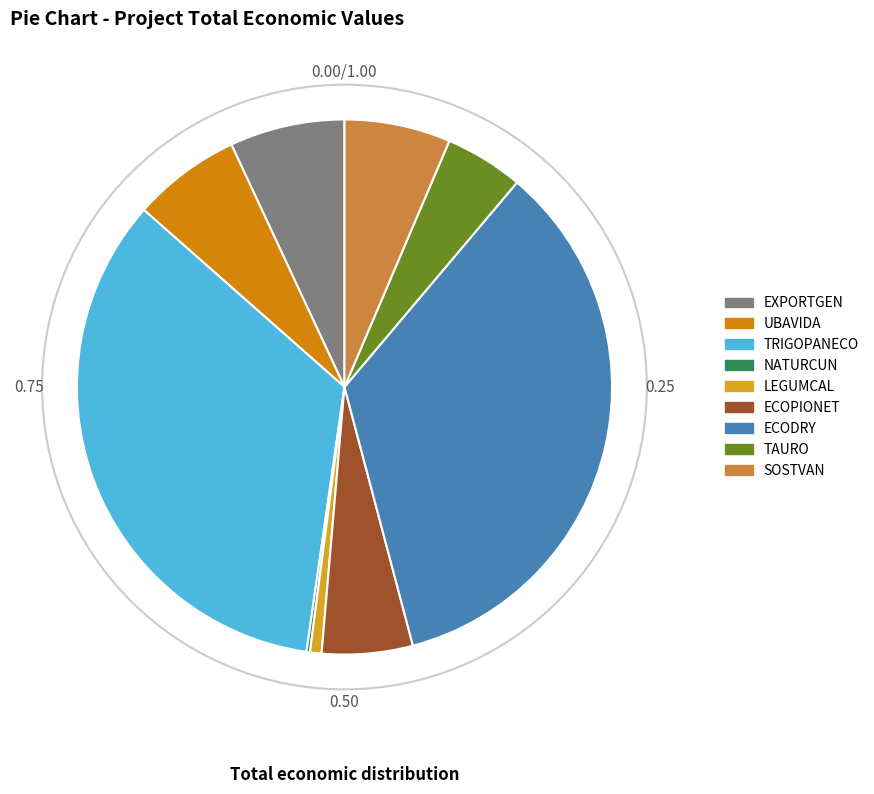

To the nearest percent, what is the difference between the TAURO and EXPORTGEN slice percentages?

2%